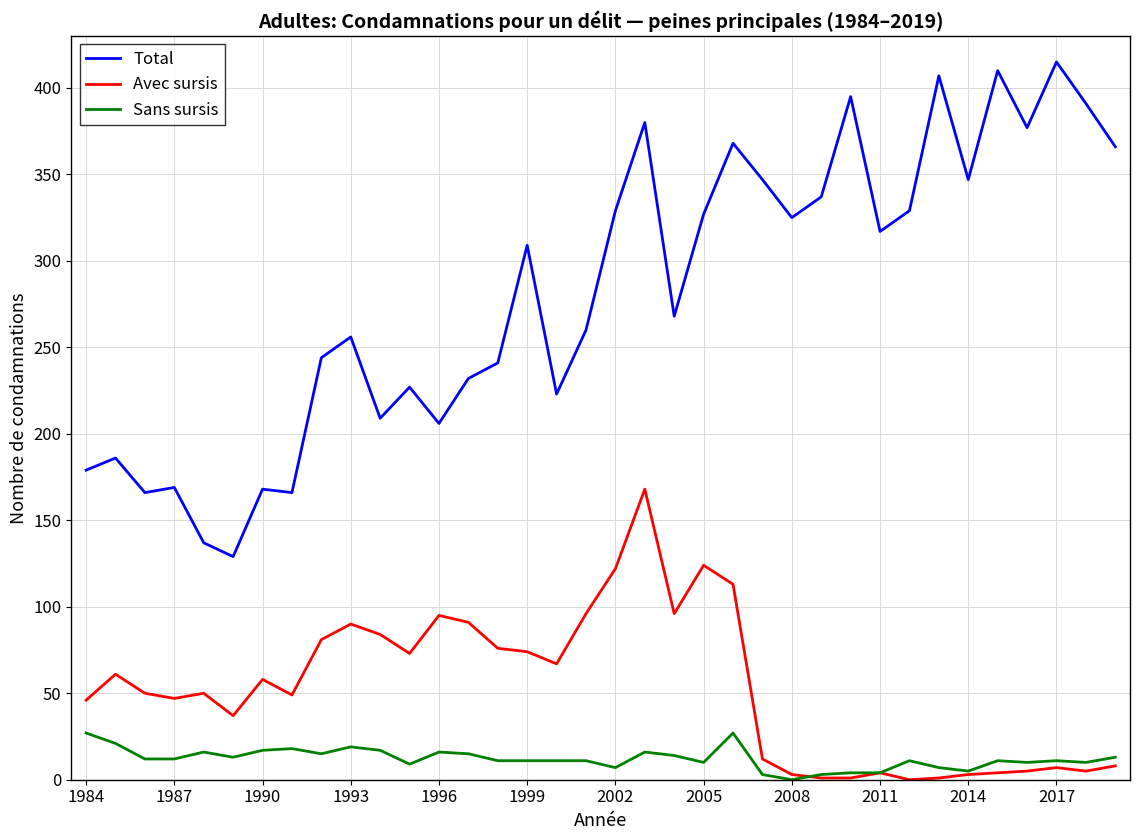

True or false: Avec sursis and Total intersect in this chart.

False